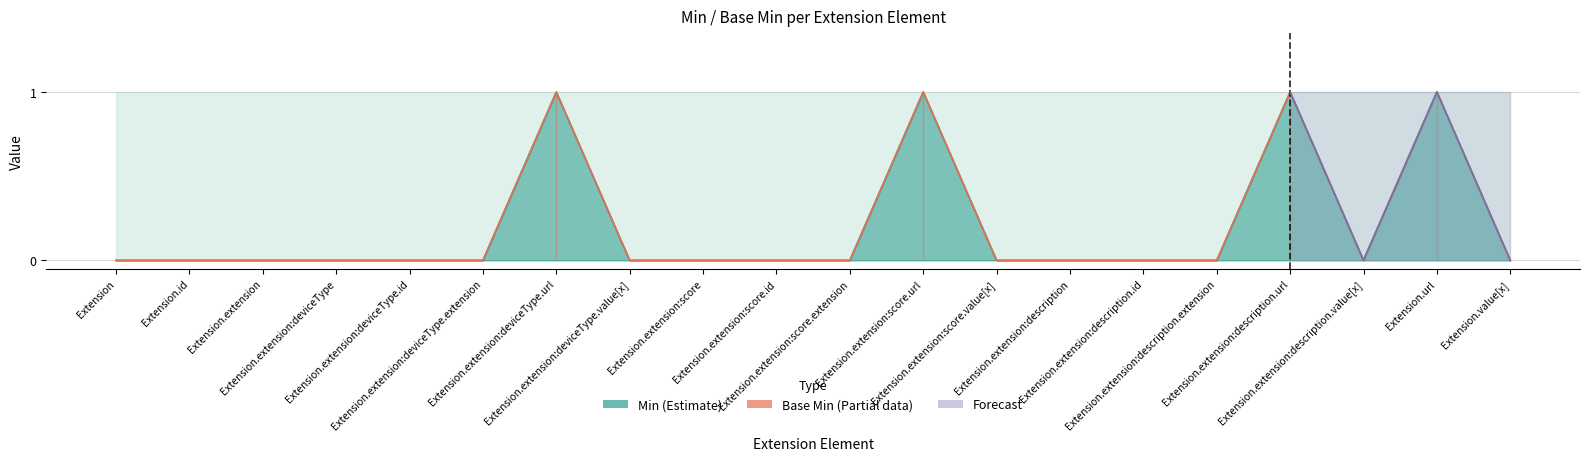

Which series has the largest total across all categories?

Min